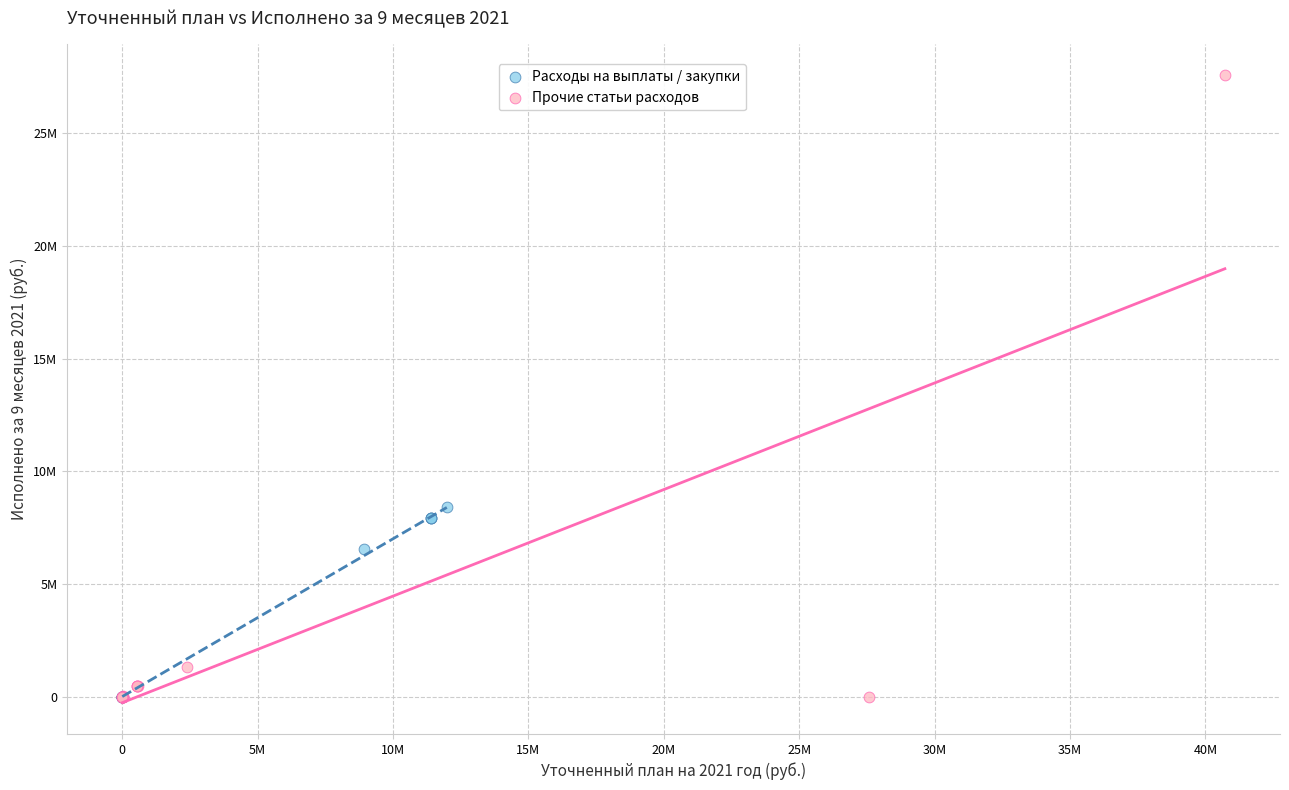

What are all the series names shown in the legend?

Расходы на выплаты / закупки, Прочие статьи расходов